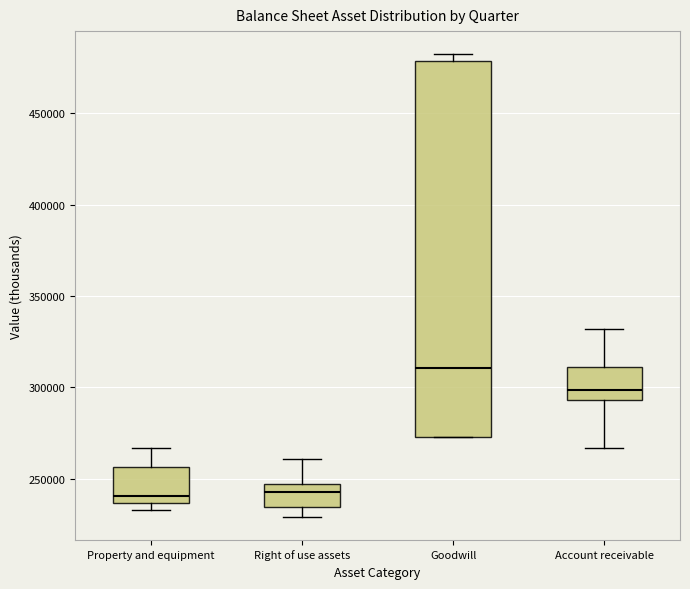

Reading left to right, read every box against the y-axis: the position of its median line, the range the box covers, and the ends of its whiskers. The values are not printed on the chart, so give them approximately, as read against the axis.

Property and equipment: median 240000, box 235000 to 255000, whiskers 235000 (just below the box's lower edge) to 265000
Right of use assets: median 245000 (inside the box), box 235000 to 245000, whiskers 230000 to 260000
Goodwill: median 310000, box 275000 to 480000, whiskers 275000 to 480000 (just above the box's upper edge)
Account receivable: median 300000, box 295000 to 310000, whiskers 265000 to 330000